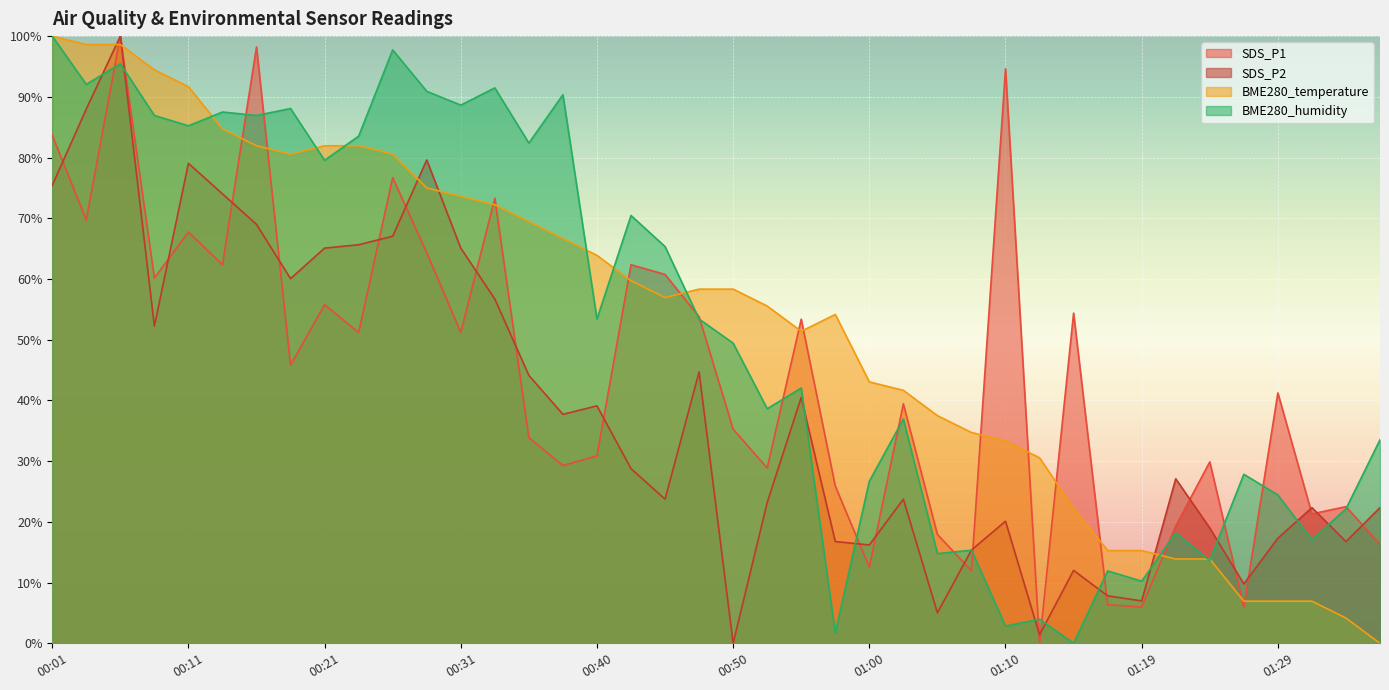

Where is SDS_P1 nearest to the value 50?

00:23